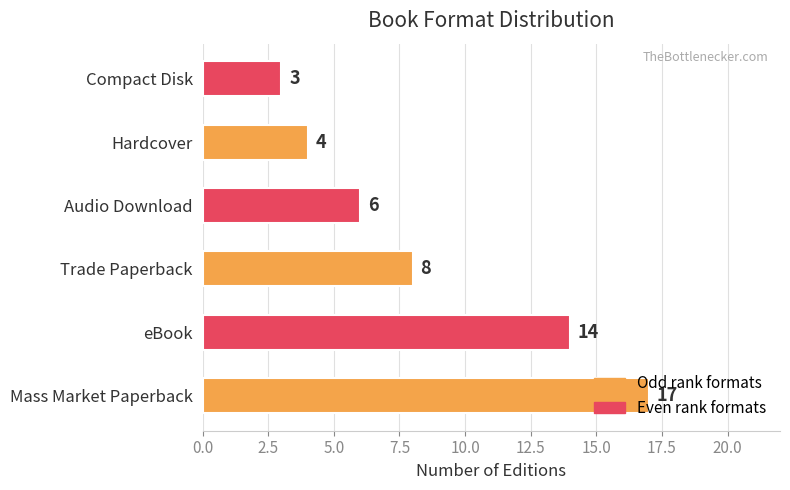

What is the sum of the values at Compact Disk and Audio Download?

9